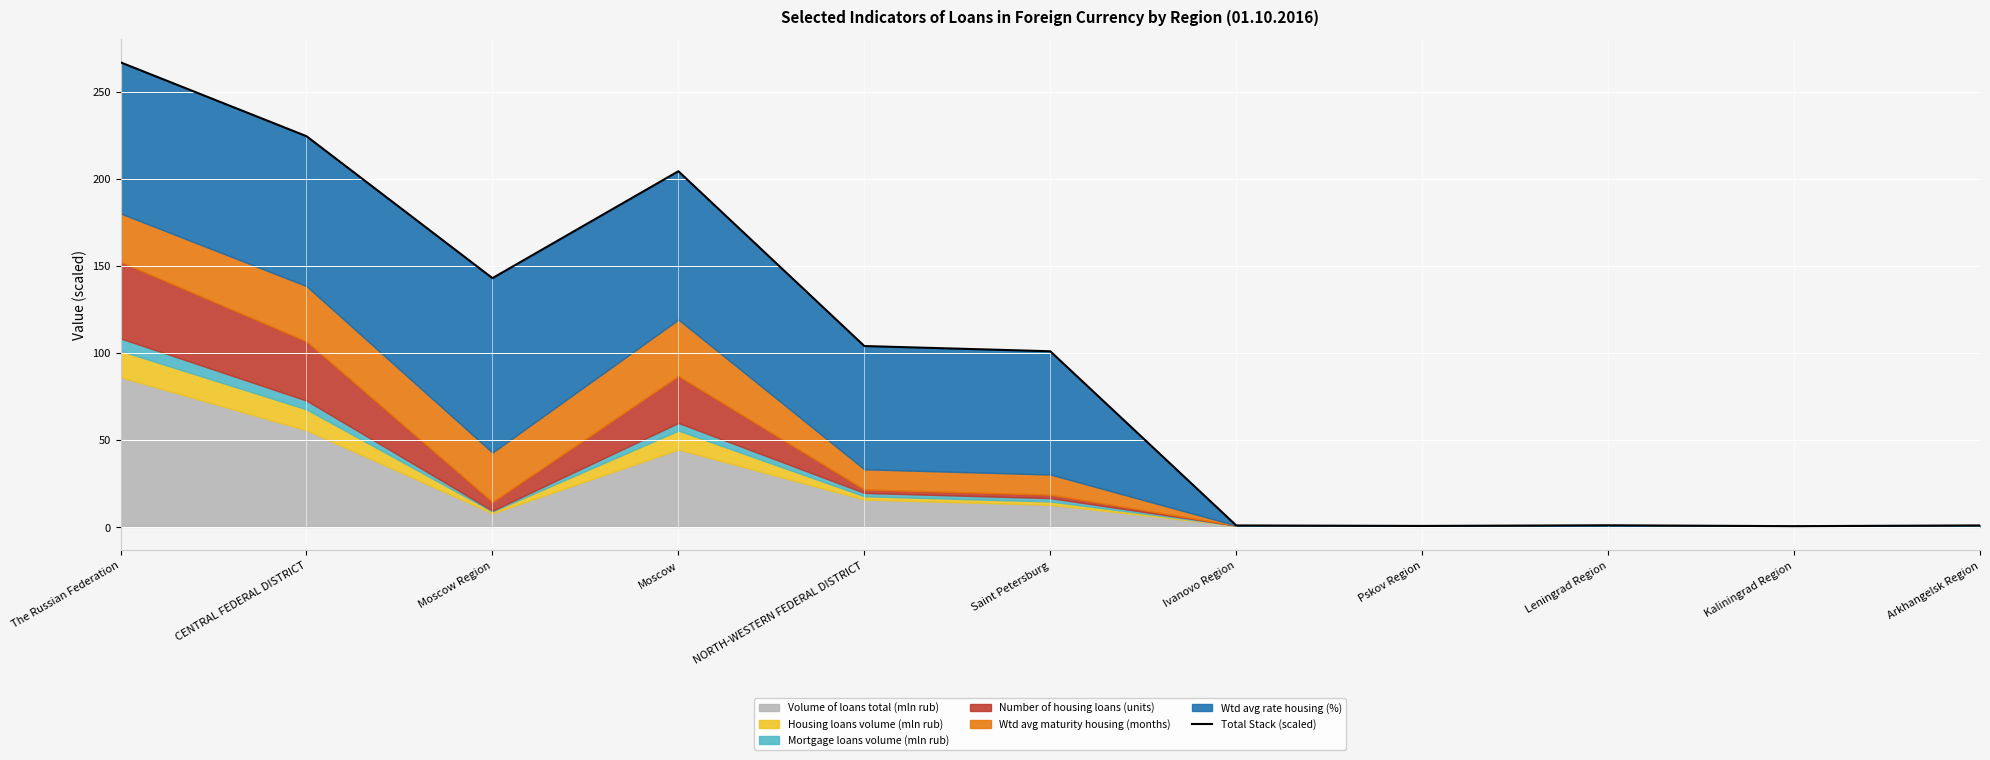

What is the label of the 9th point from the right?

Moscow Region